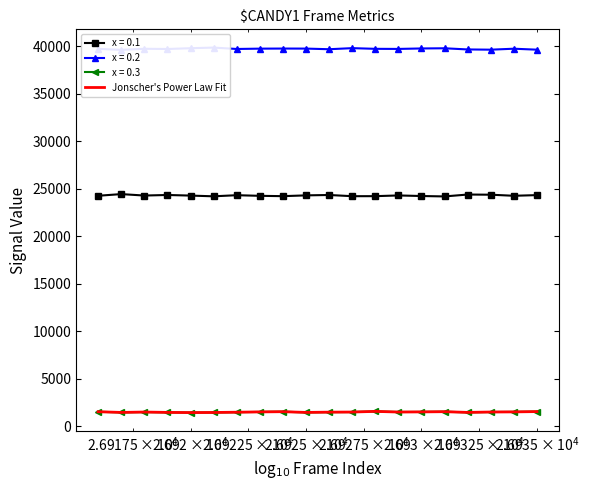

What is the highest value of the x = 0.3 series?

1580